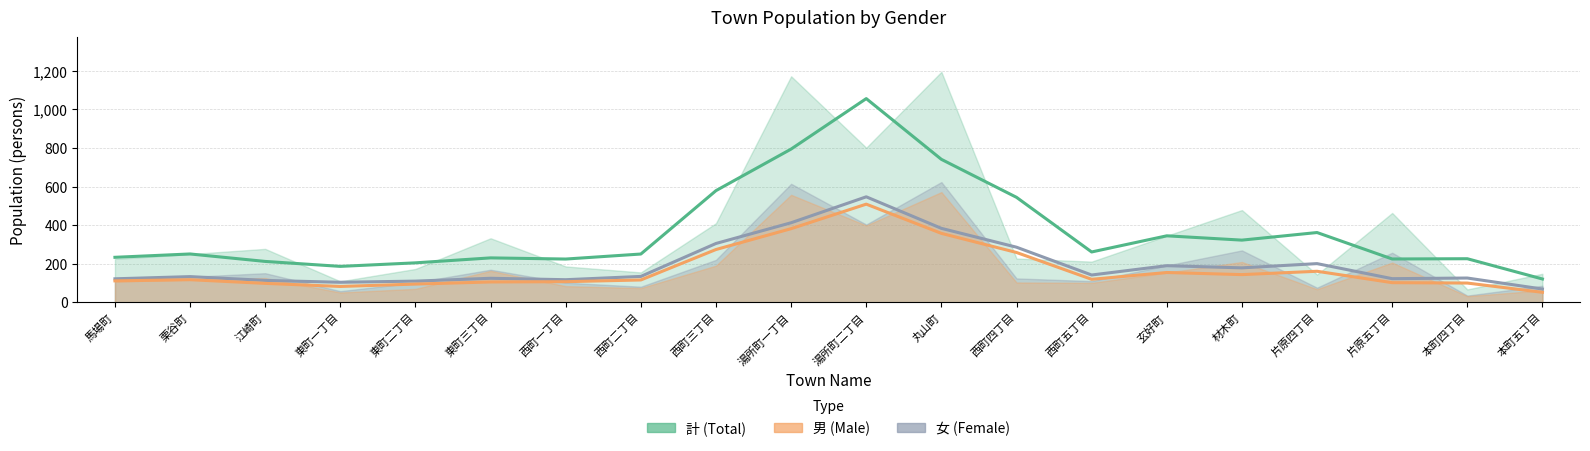

Which has a higher value, 西町四丁目 or 馬場町?

西町四丁目